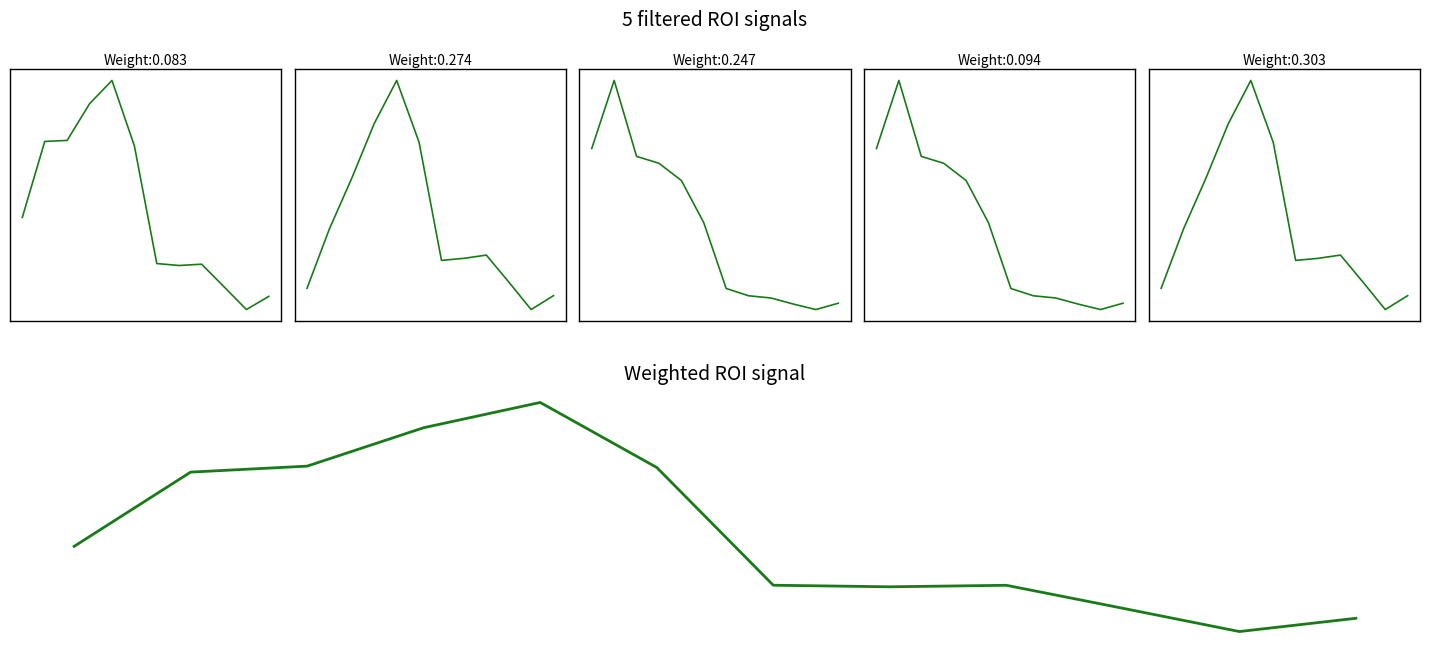

Which has a higher value, 6 or 2?

2